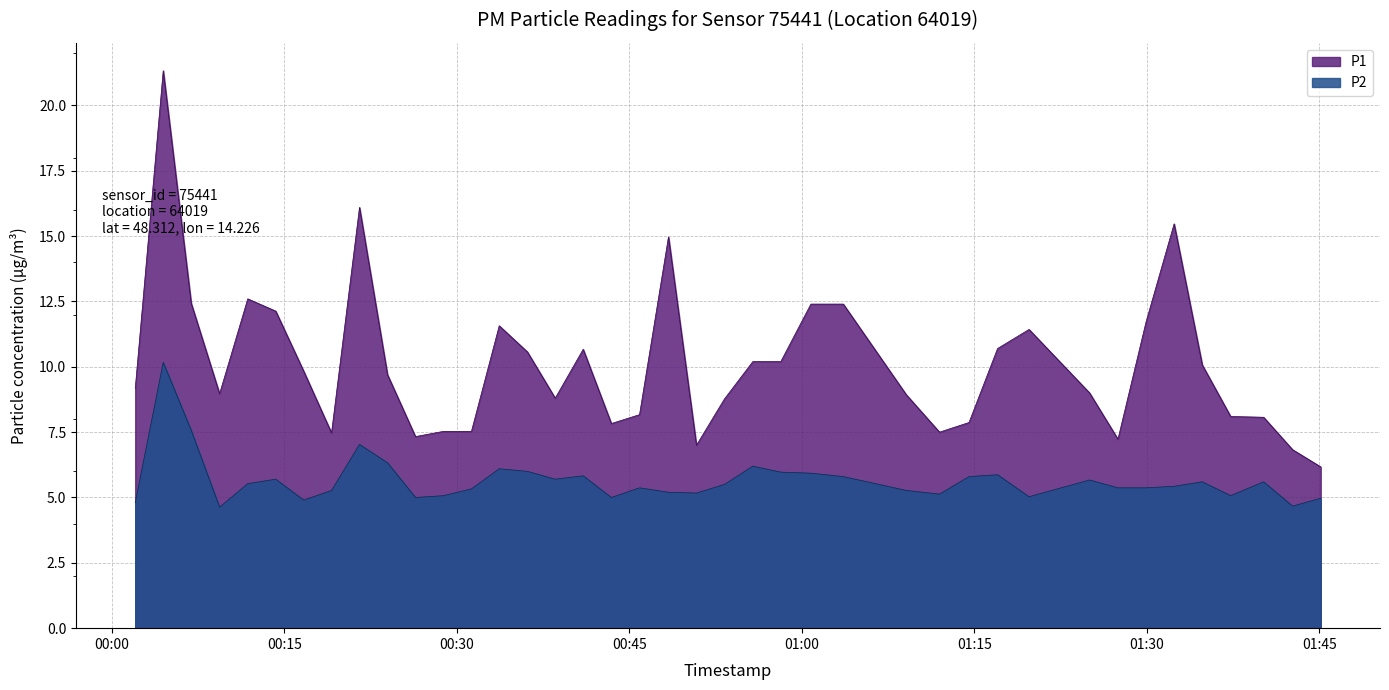

Where is P2 nearest to the value 7?

2023-08-31T00:21:32